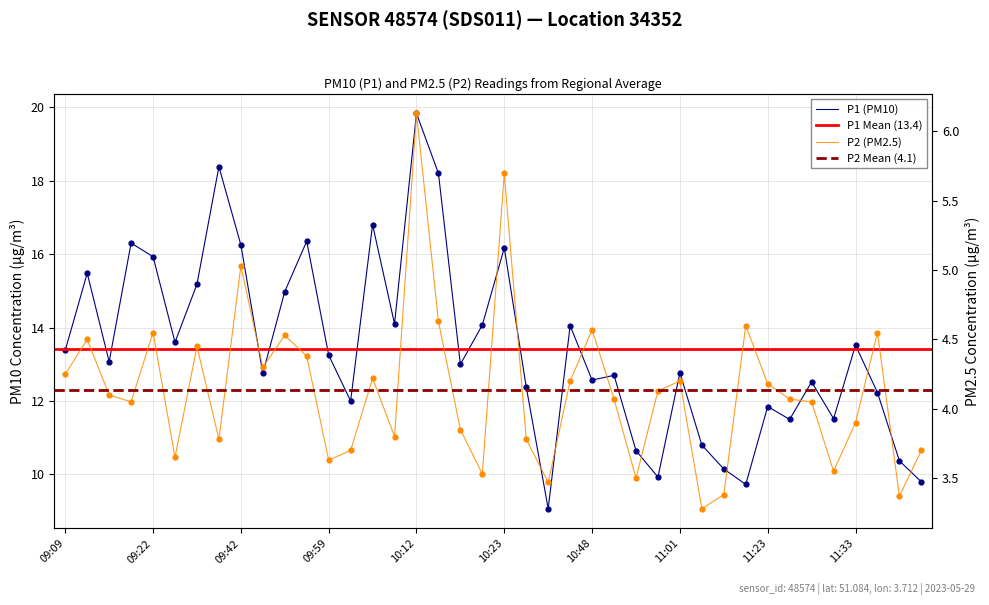

Which series reaches the minimum Y coordinate?

P2